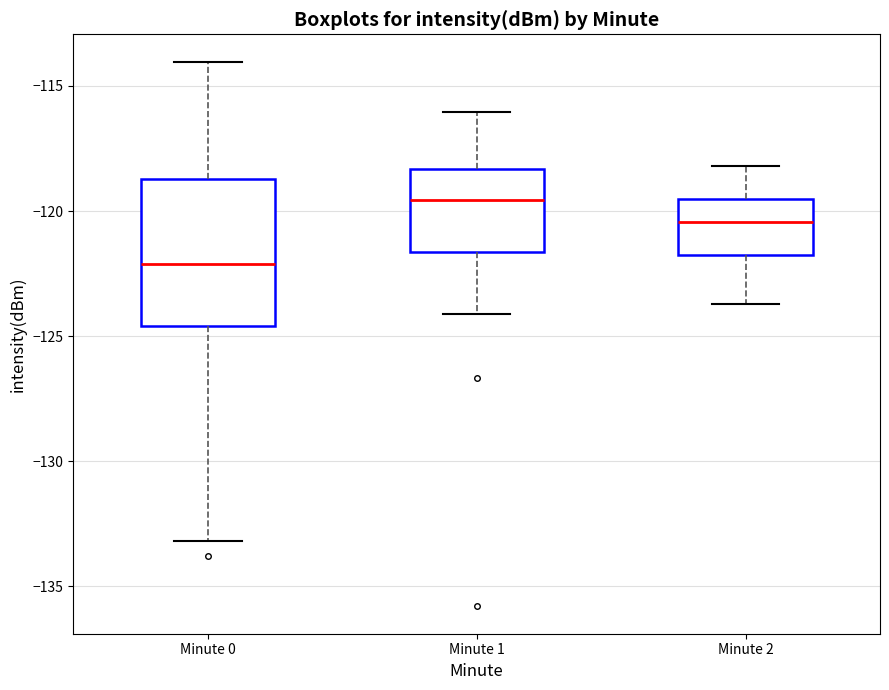

Reading left to right, read every box against the y-axis: the position of its median line, the range the box covers, and the ends of its whiskers. The values are not printed on the chart, so give them approximately, as read against the axis.

Minute 0: median -122.0, box -124.5 to -118.5, whiskers -133.0 to -114.0
Minute 1: median -119.5, box -121.5 to -118.5, whiskers -124.0 to -116.0
Minute 2: median -120.5, box -121.5 to -119.5, whiskers -123.5 to -118.0